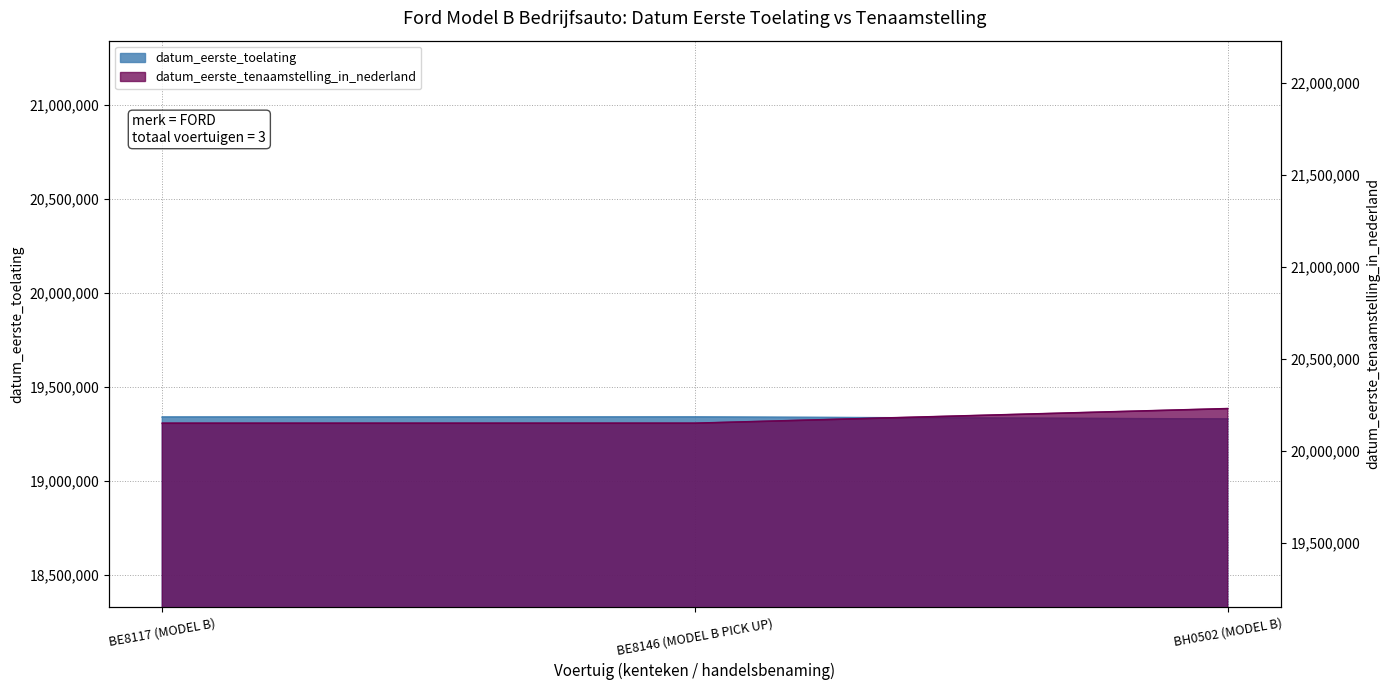

Which category has the lowest value across all series?

BH0502 (MODEL B)